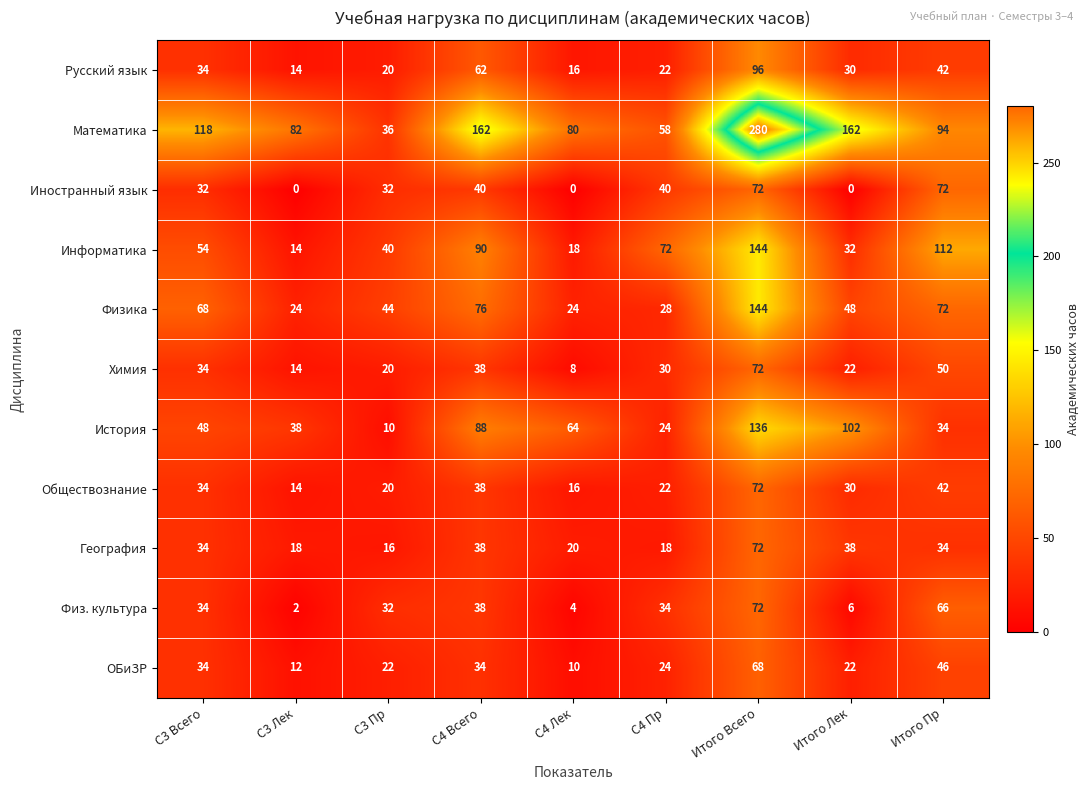

Rank the categories by Русский язык value from lowest to highest.

С3 Лек, С4 Лек, С3 Пр, С4 Пр, Итого Лек, С3 Всего, Итого Пр, С4 Всего, Итого Всего